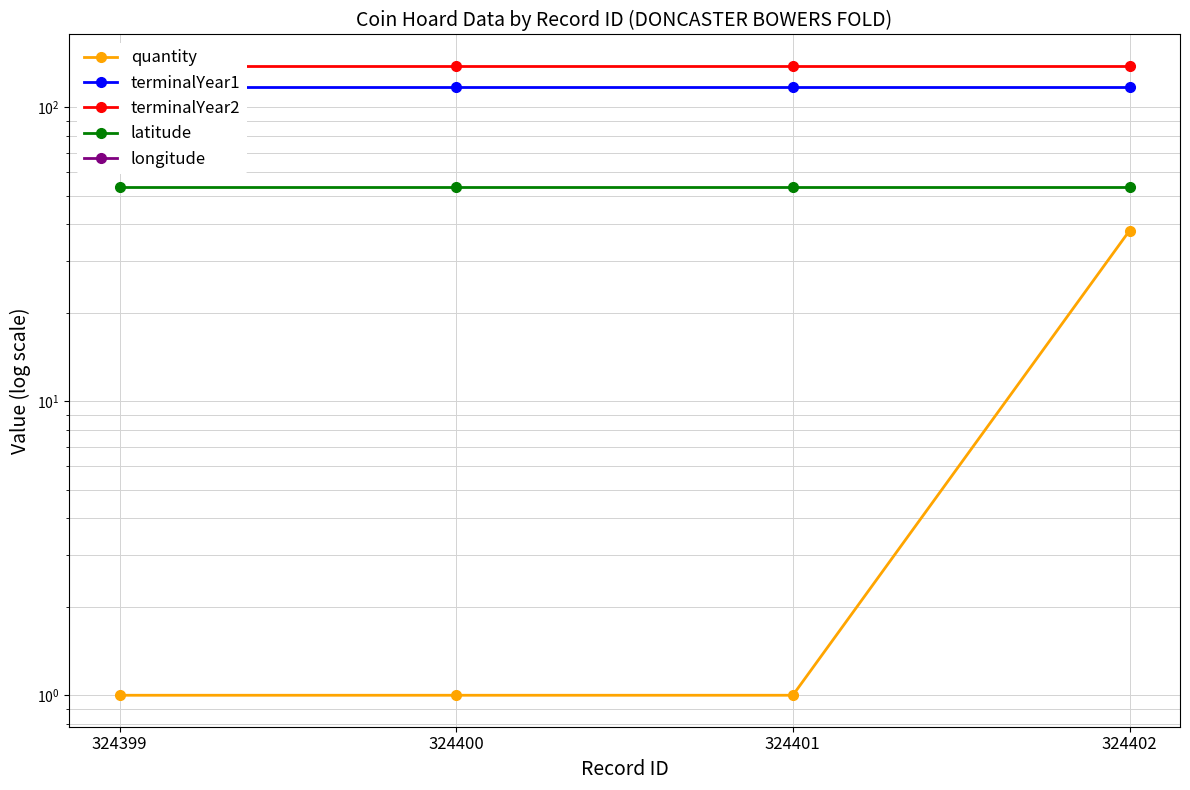

Reading right to left, list all the values displayed in this chart.

quantity: 38.0	1.0	1.0	1.0
terminalYear1: 117.0	117.0	117.0	117.0
terminalYear2: 138.0	138.0	138.0	138.0
latitude: 53.5	53.5	53.5	53.5
longitude: -1.1	-1.1	-1.1	-1.1